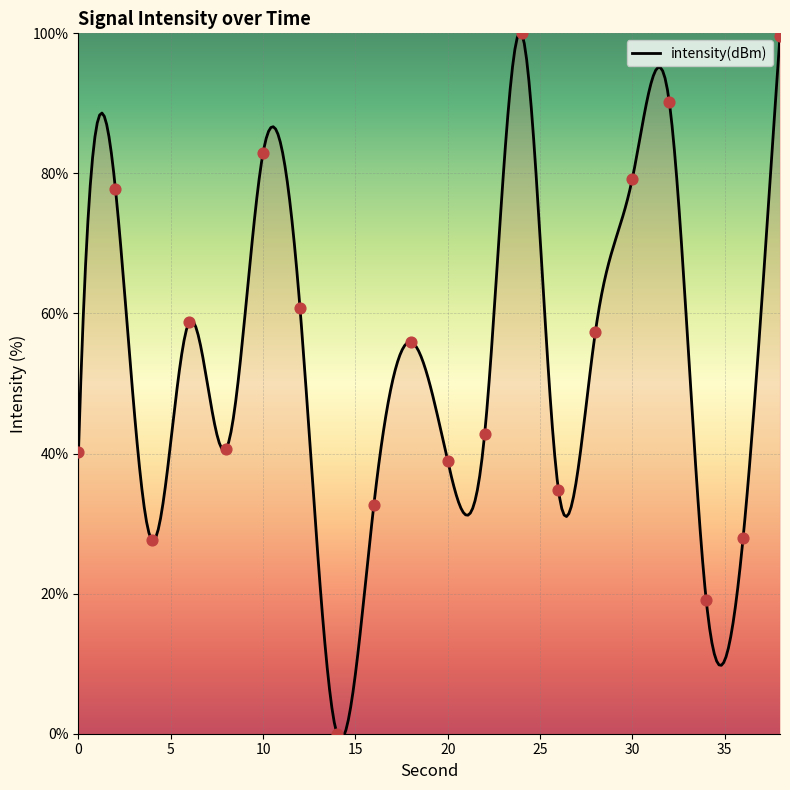

Which has a higher value, 34 or 32?

32